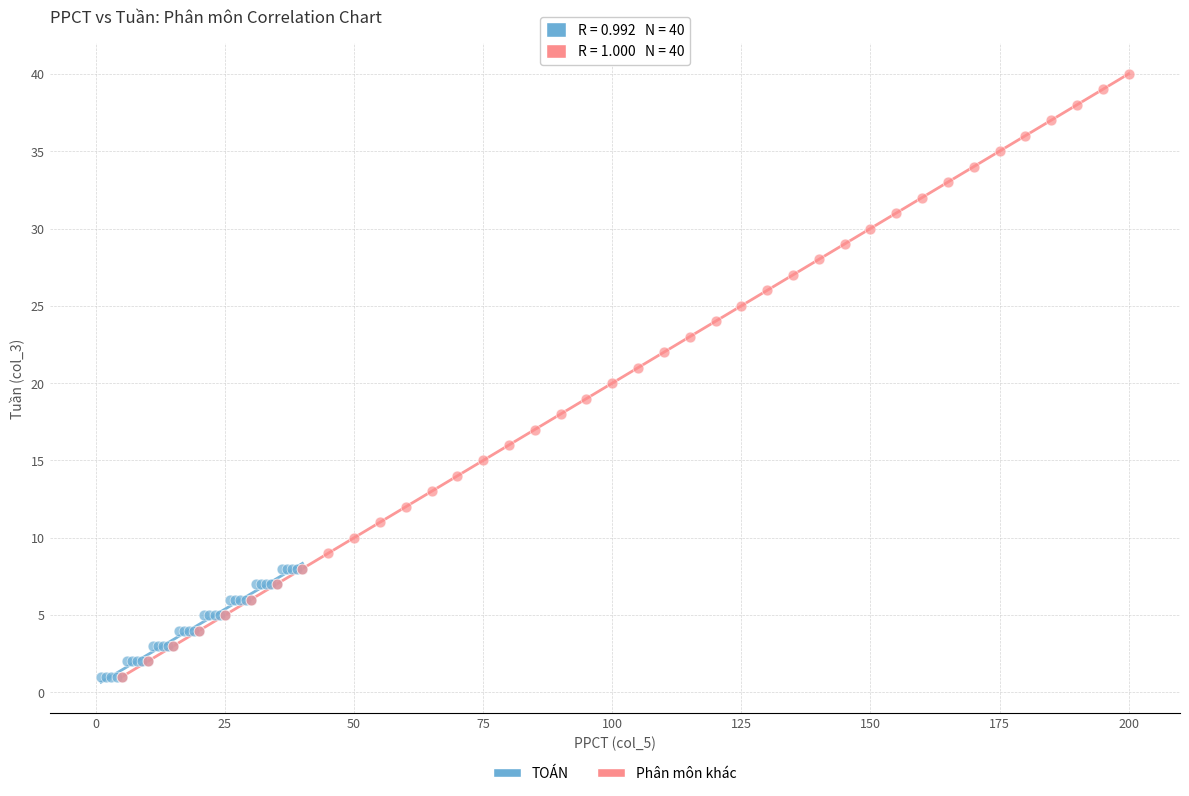

Which series contains the highest Y value?

Phân môn khác